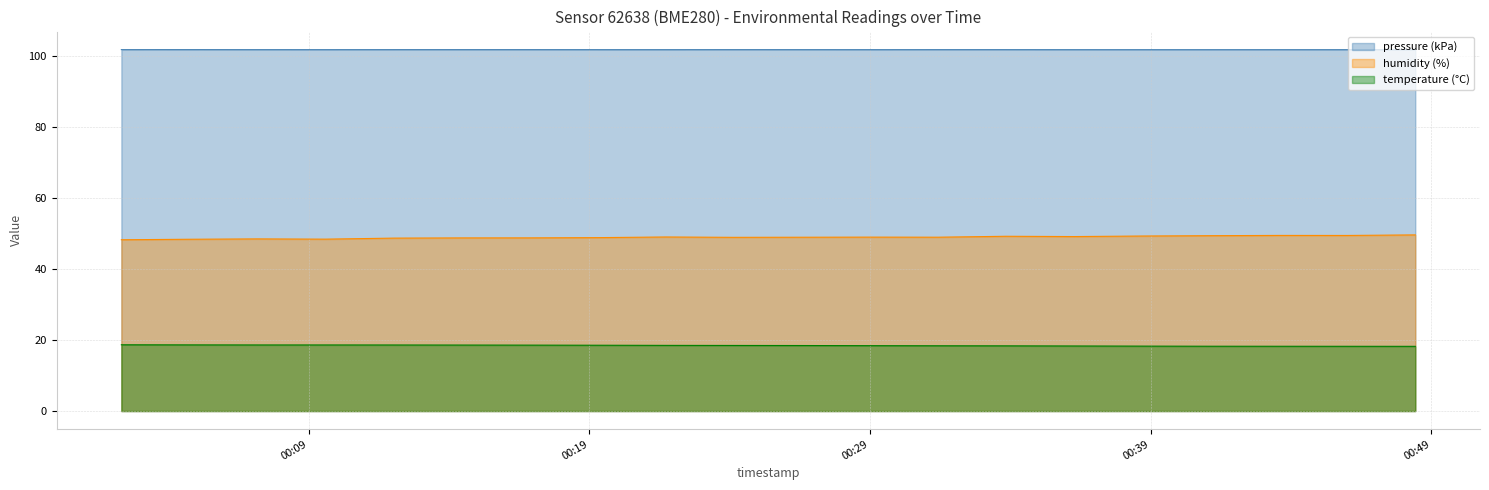

What is the label of the 7th point from the right?

2022-07-29T00:33:51